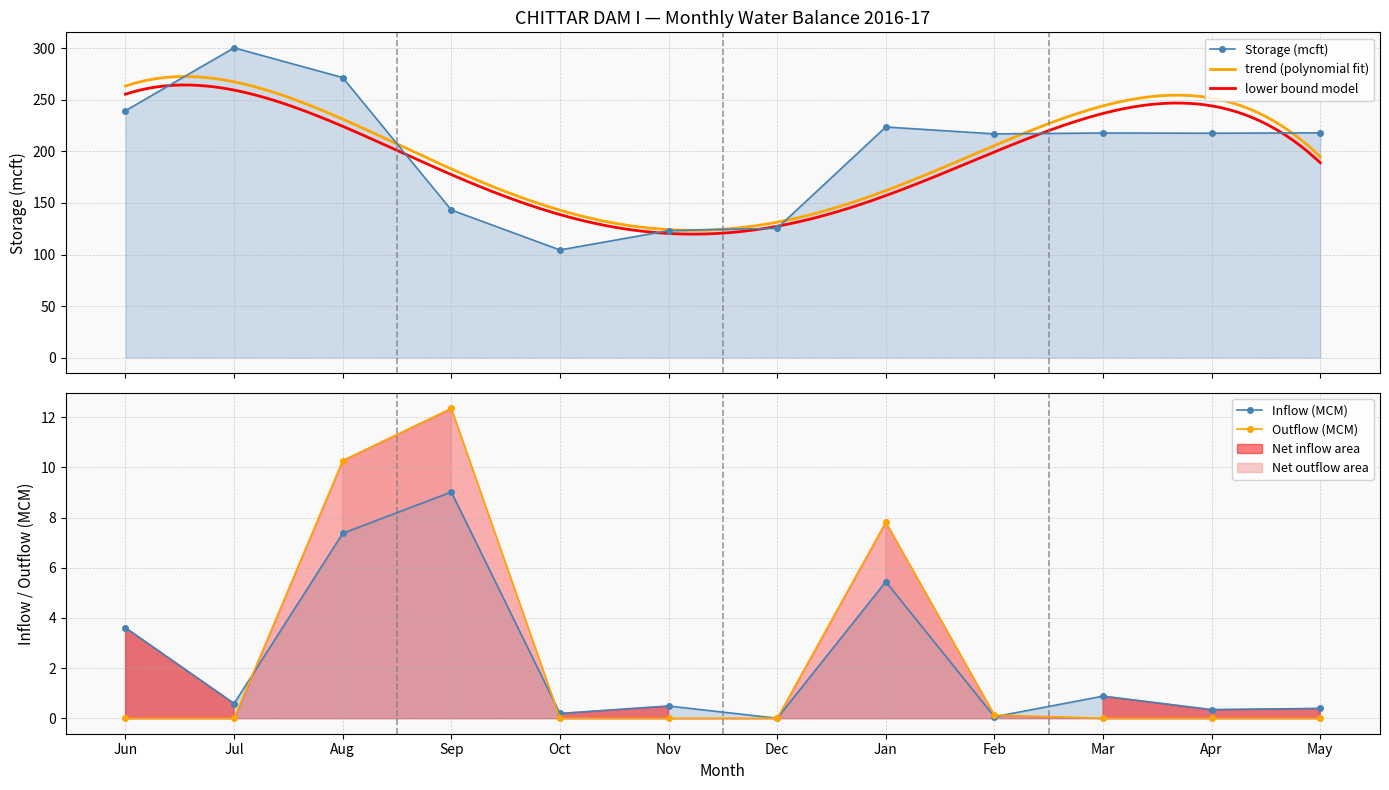

Does the chart have visible grid lines?

Yes